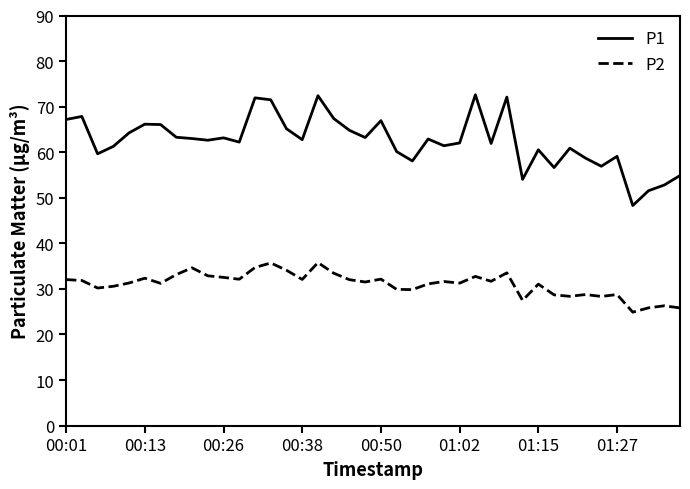

What is the difference between the maximum and minimum values in the P2 series?

10.9